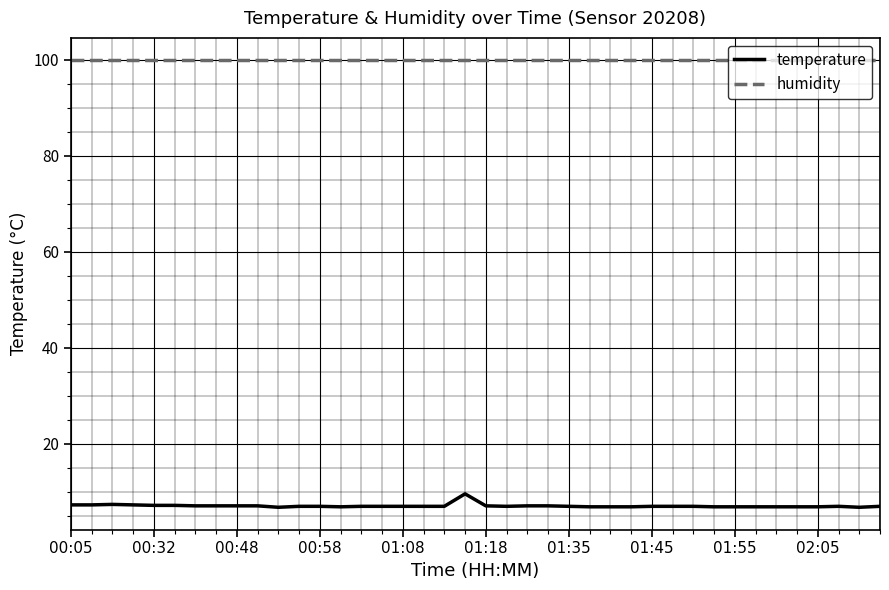

How many lines are shown in the chart?

2